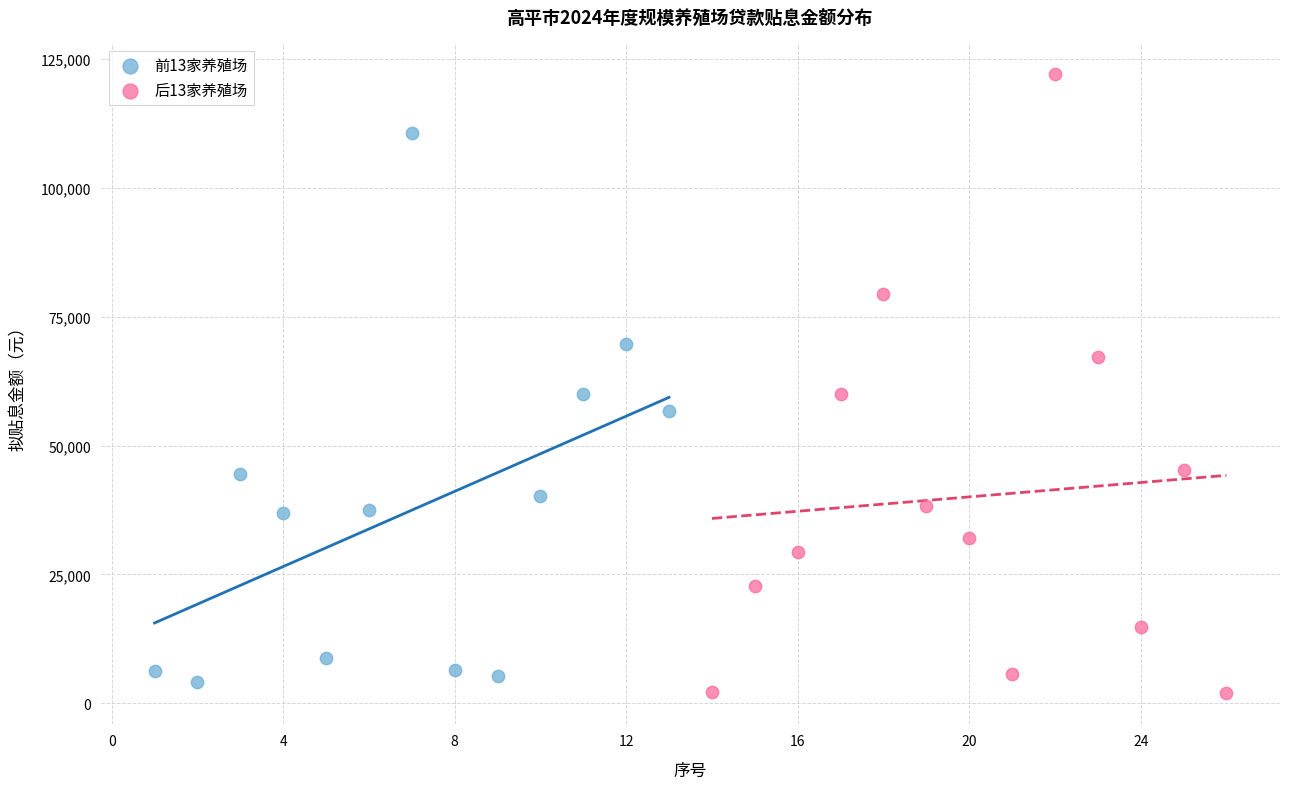

Which series contains the highest Y value?

后13家养殖场